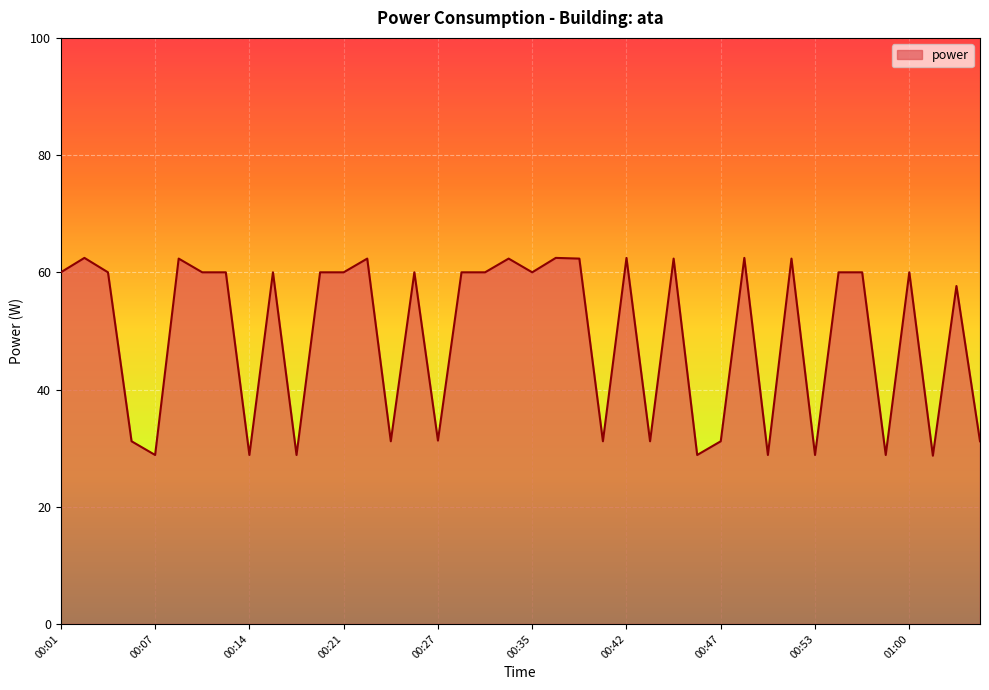

What is the maximum value shown in the chart?

62.5